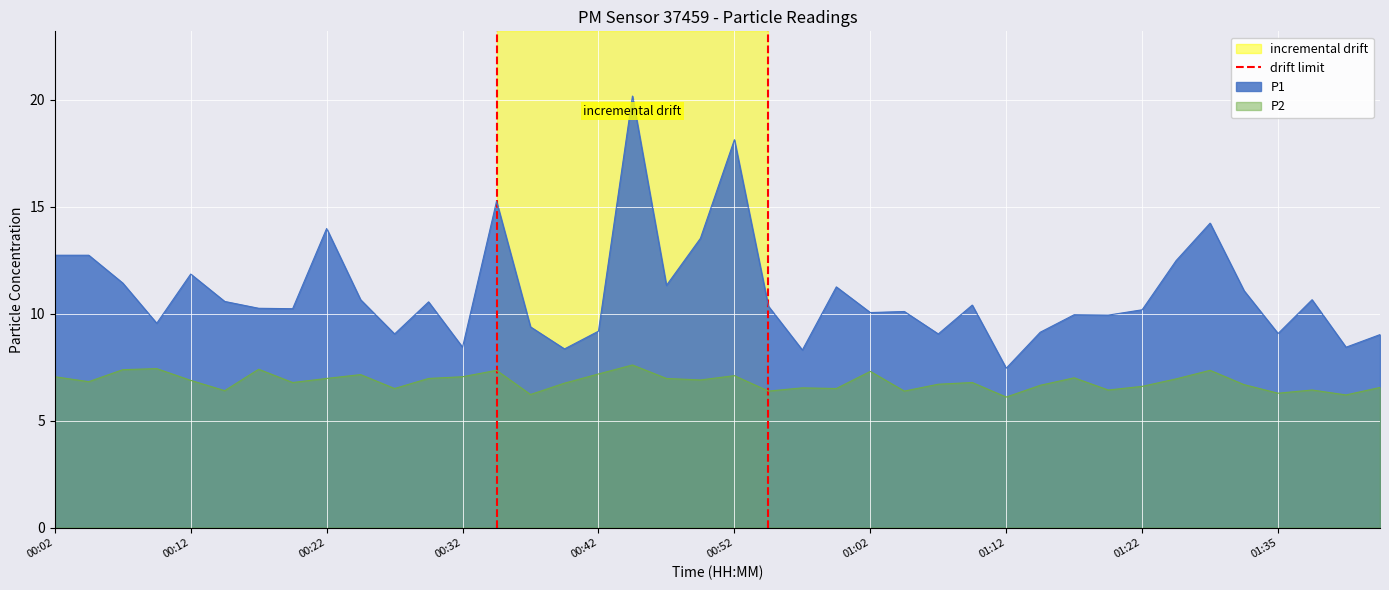

True or false: P1 and P2 intersect in this chart.

False